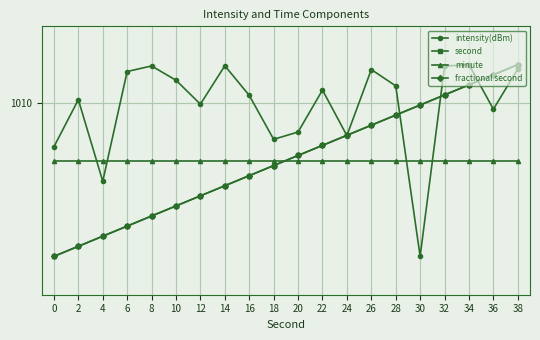

What are all the series names shown in the legend?

intensity(dBm), second, minute, fractional second